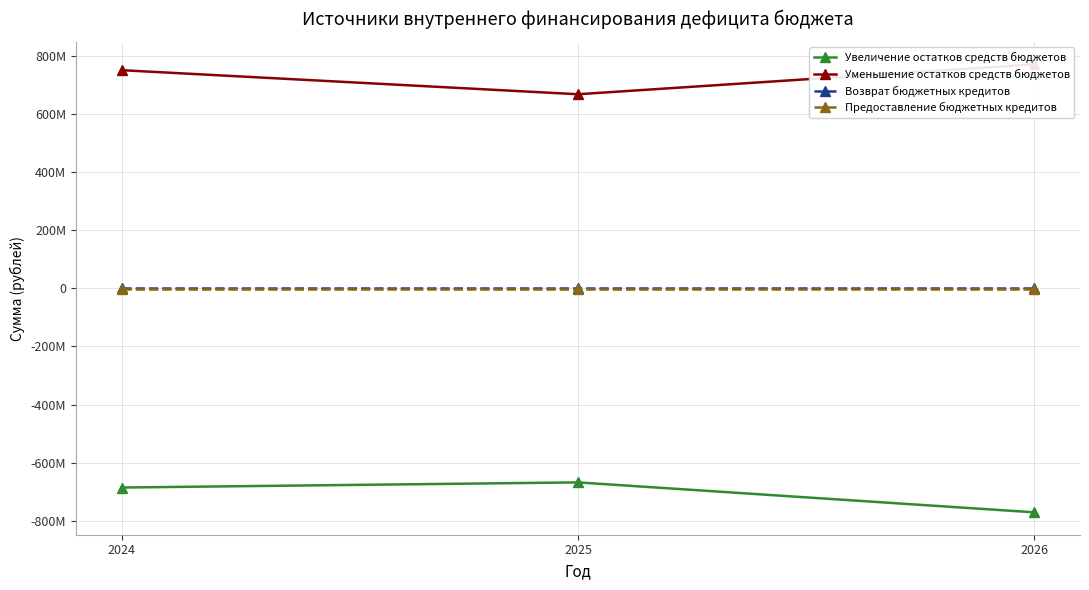

How many data points does each series have?

3